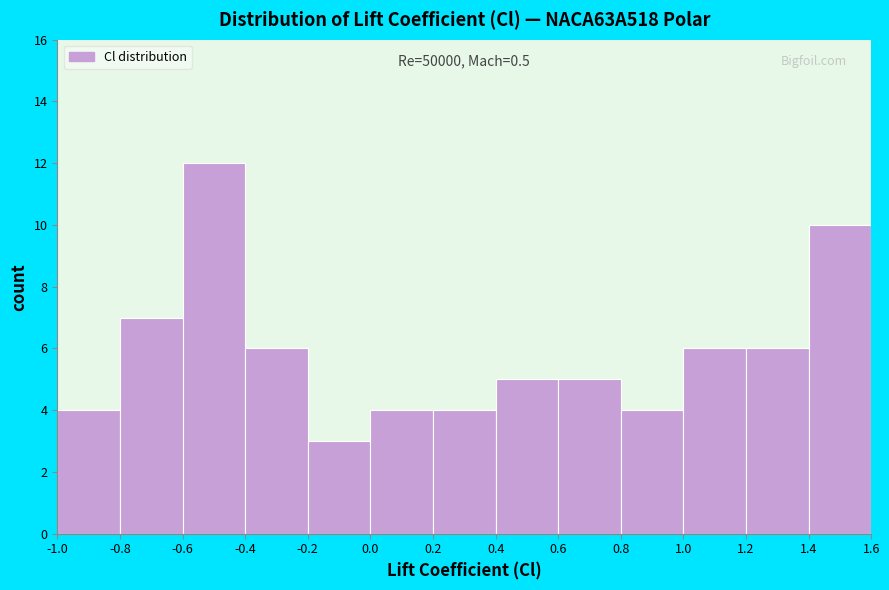

Which range on the x-axis has the tallest bar?

-0.6 to -0.4